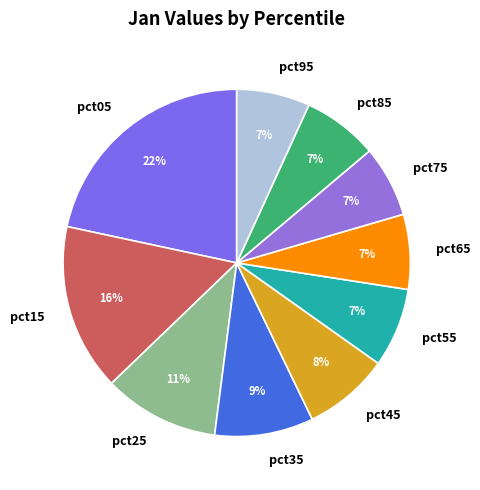

To the nearest percent, what percentage of the pie is pct85?

7%